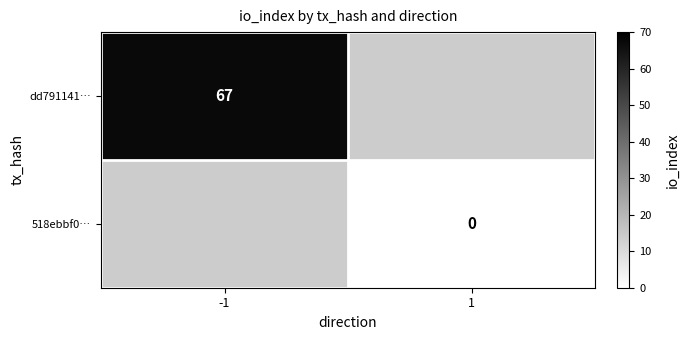

Is it true that dd791141… equals 67 at -1?

True